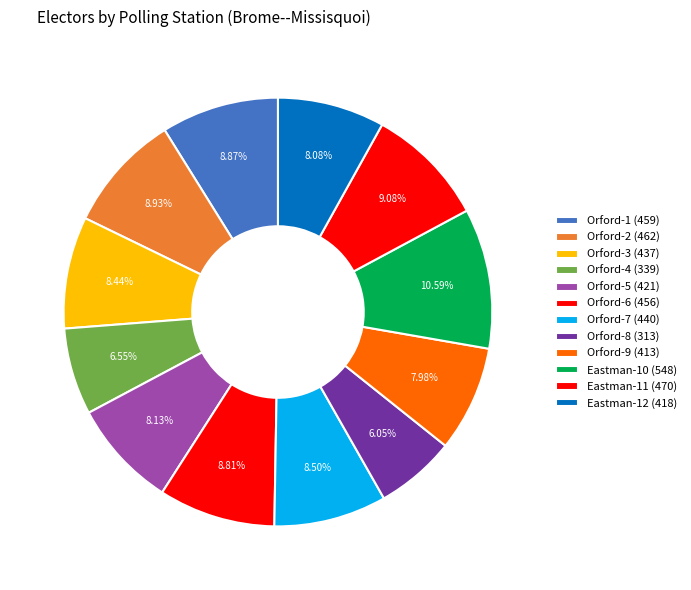

True or false: Orford-8 accounts for 6% of the total.

True